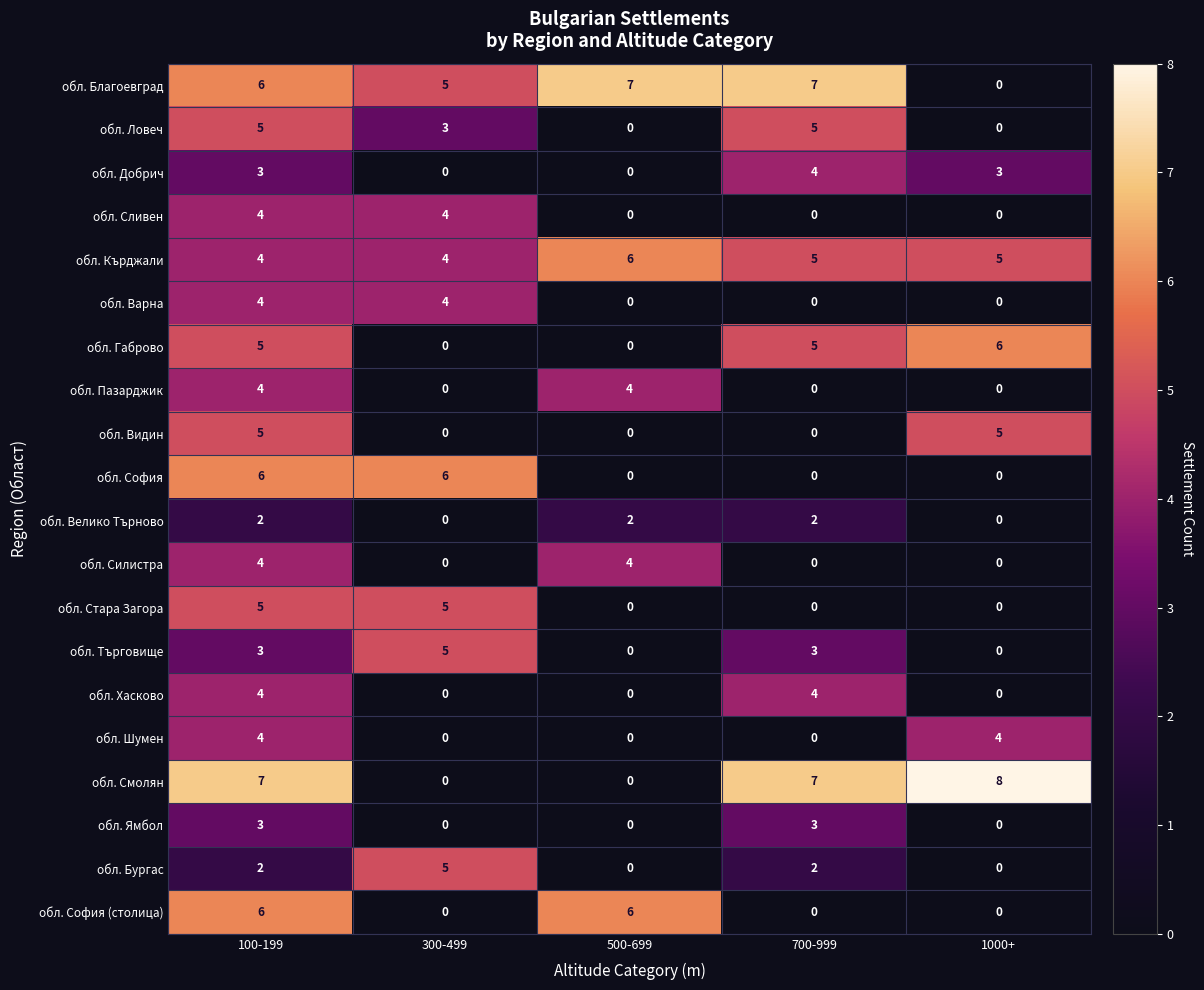

Between 500-699 and 1000+, which series saw the biggest shift?

обл. Смолян